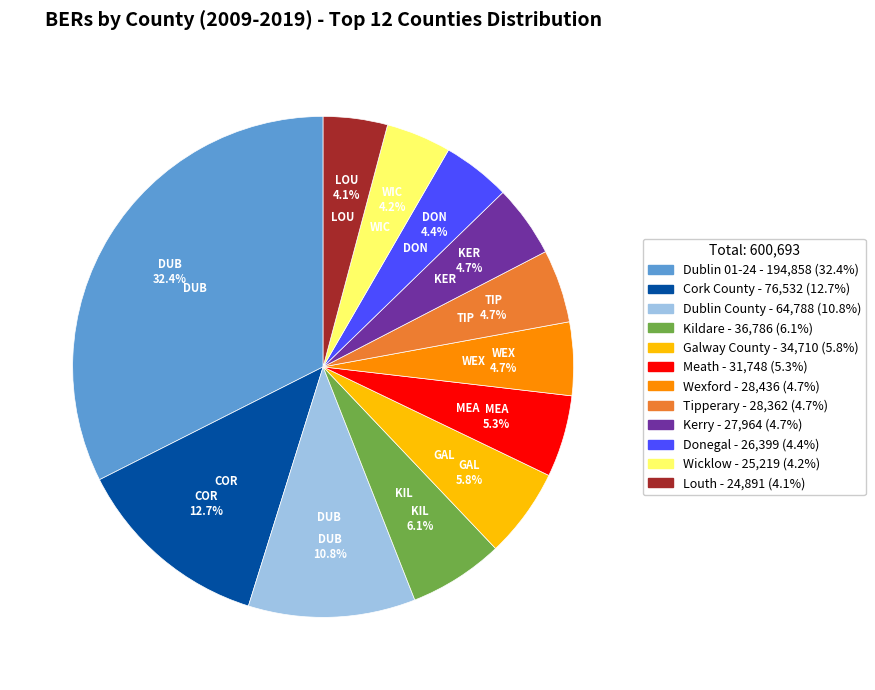

Does any single category account for the majority?

No